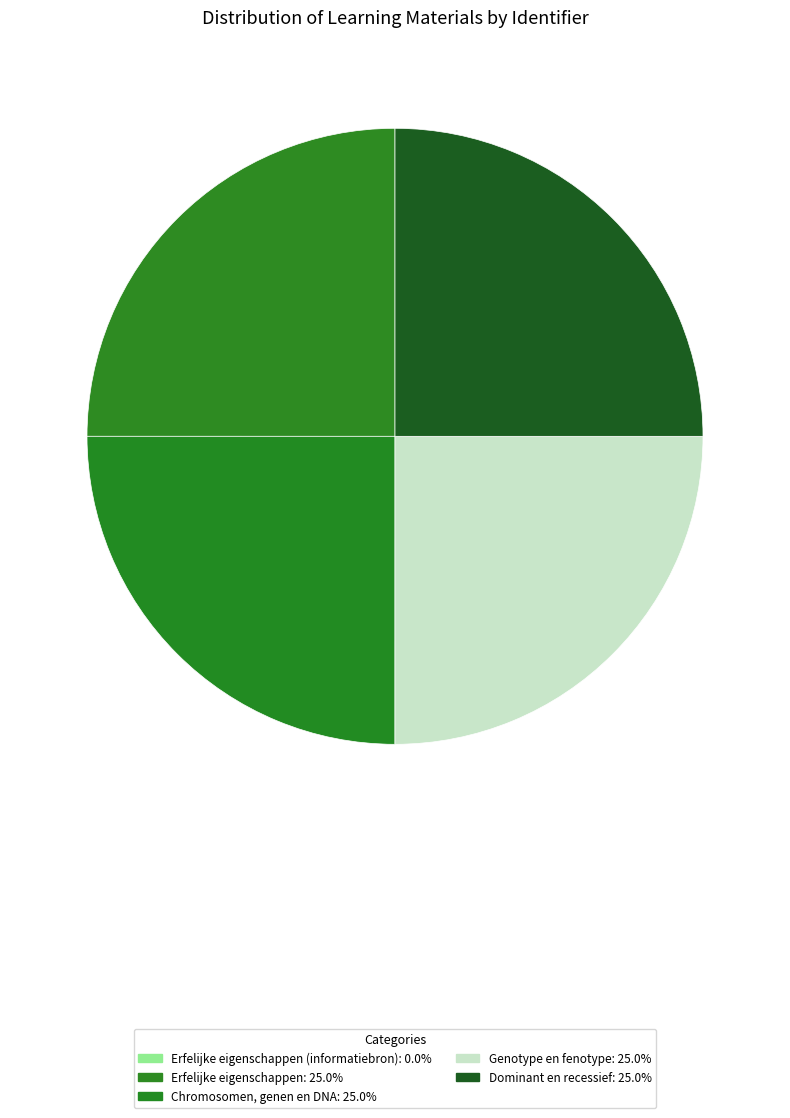

Which slice is the largest?

Dominant en recessief